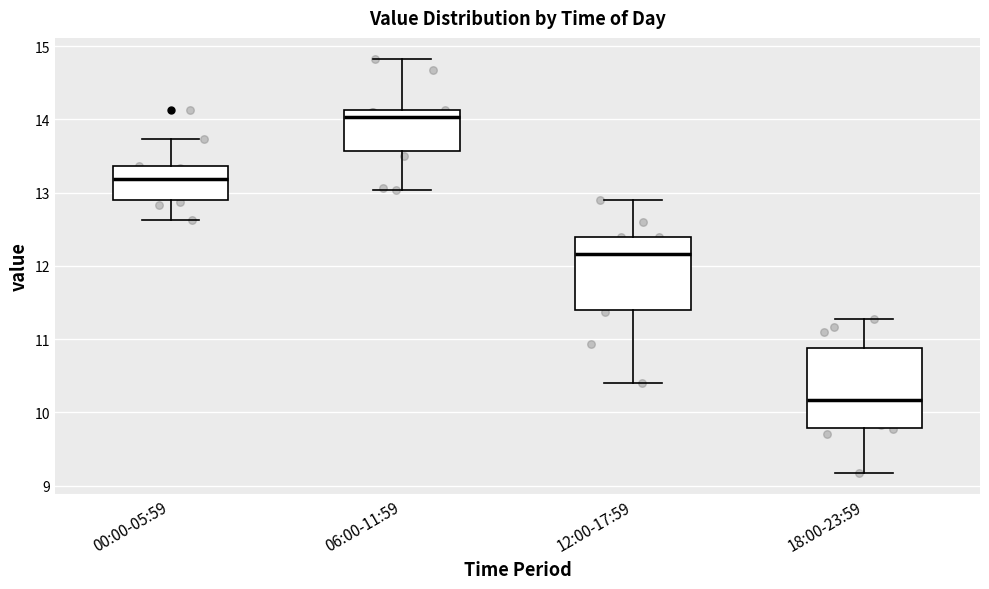

Which box's median line is the highest?

06:00-11:59